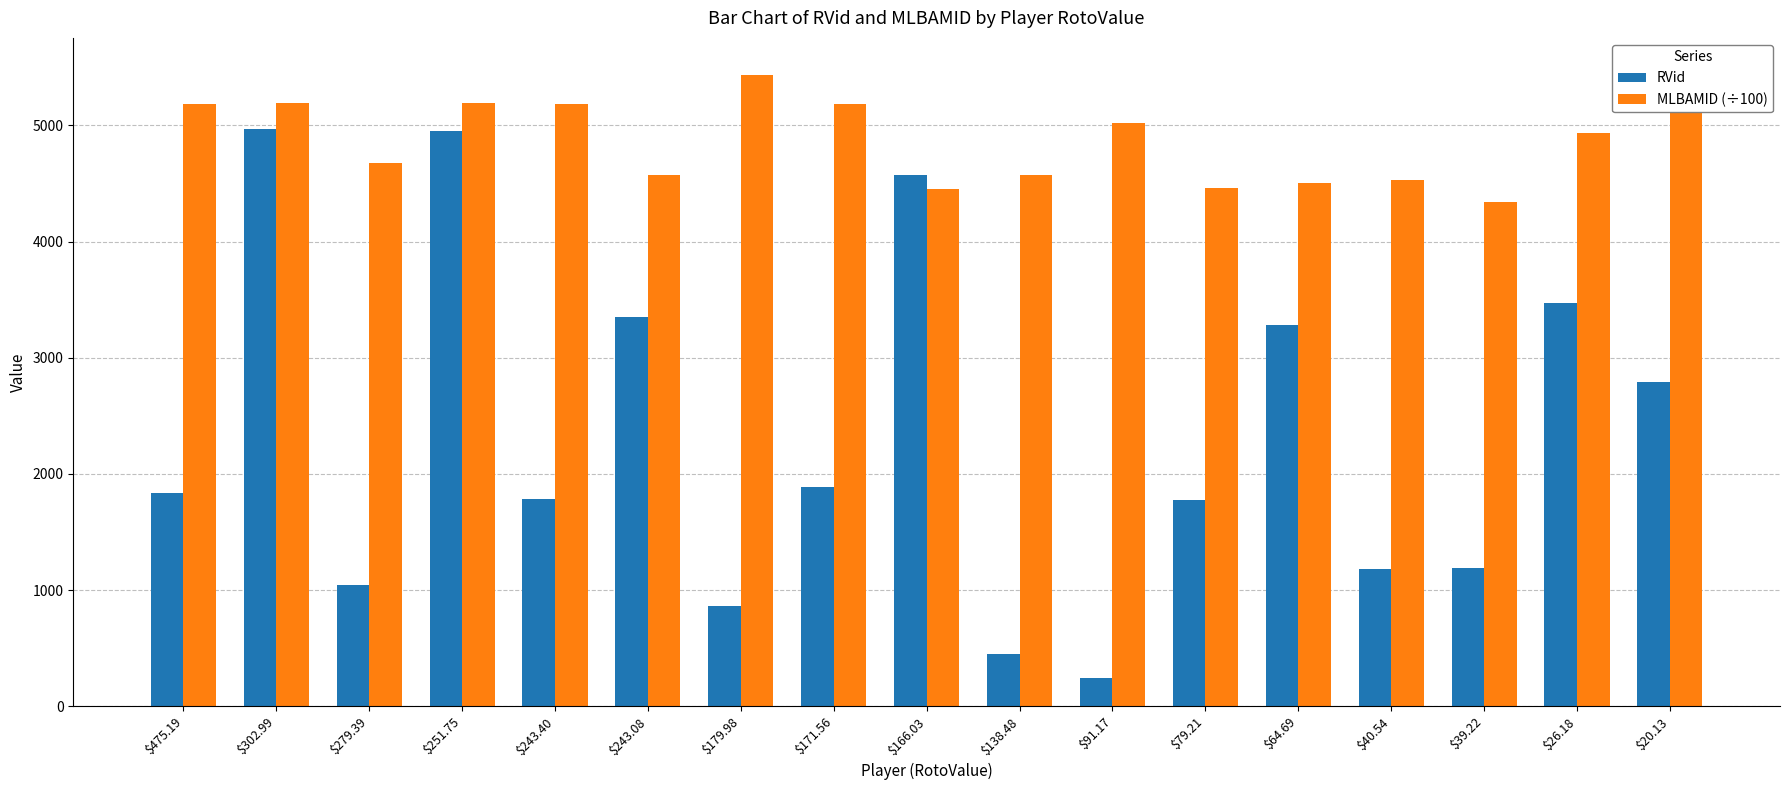

Rank the series at $302.99 from highest to lowest value.

MLBAMID (÷100), RVid